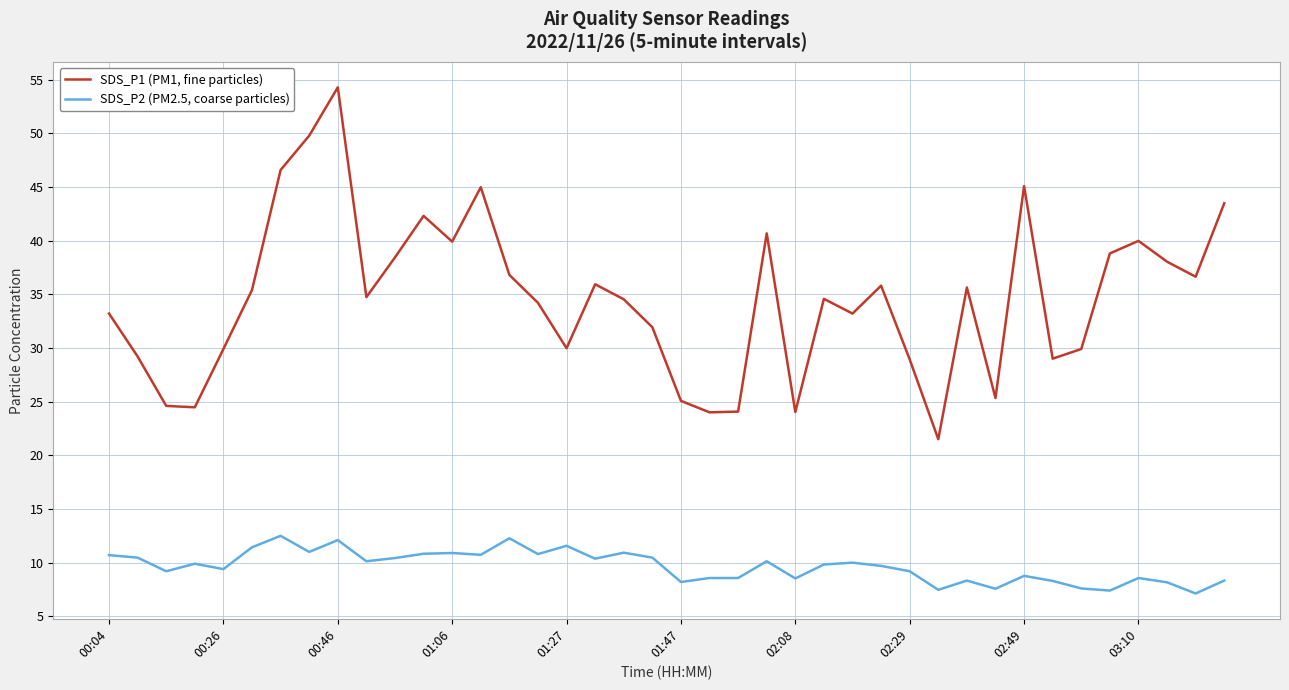

What is the difference between the maximum and minimum values in the SDS_P1 (PM1, fine particles) series?

32.8